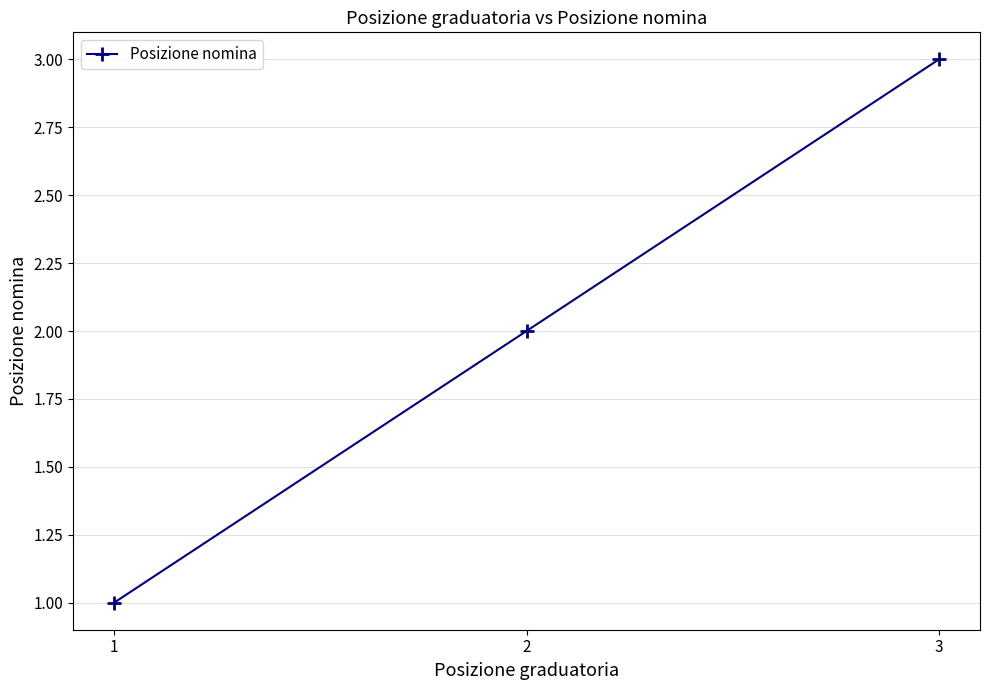

Which category has the highest value across all series?

3